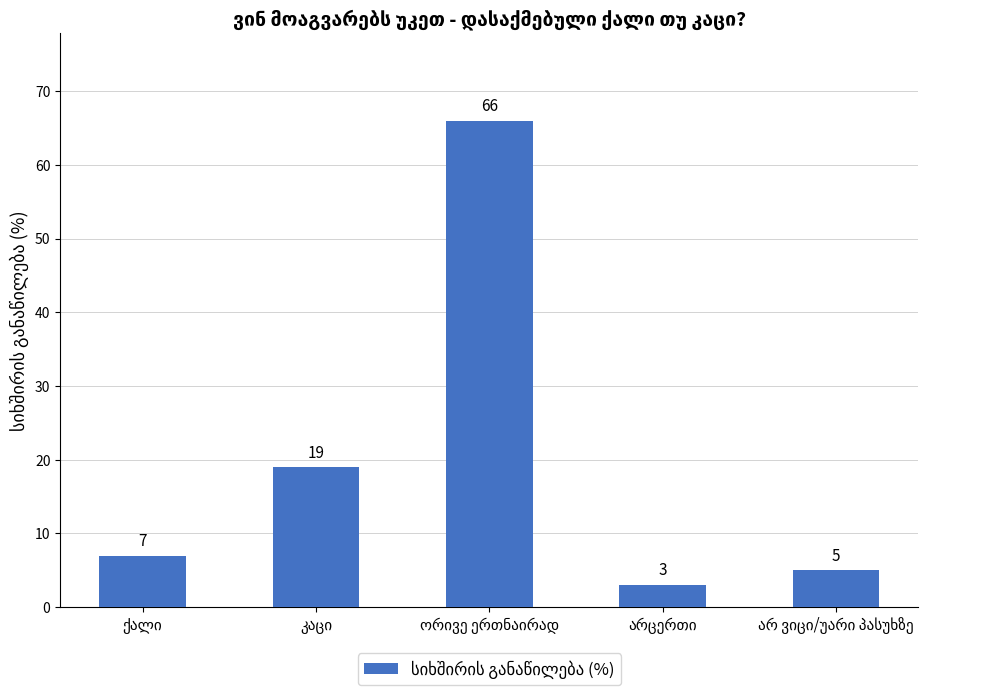

What is the difference between the second highest and minimum values?

16